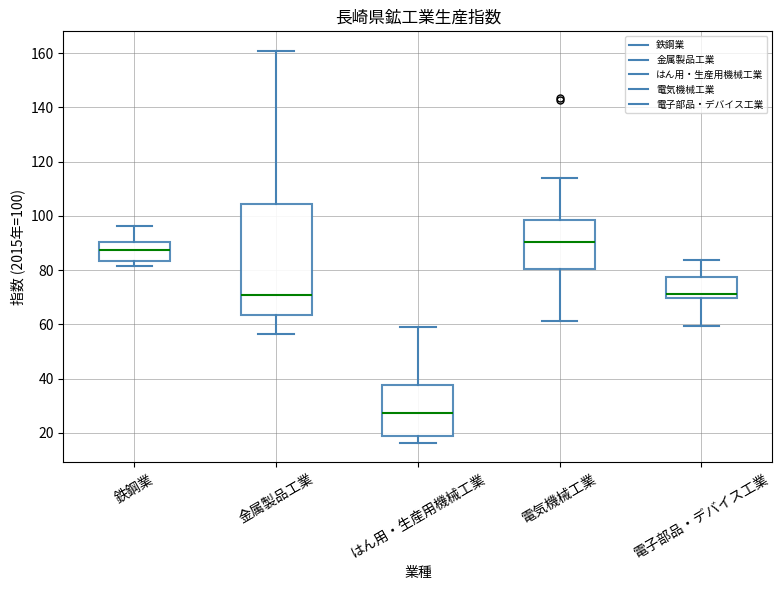

Reading left to right, transcribe this box plot: for each box, give where its median line is, the range the box spans, and where its two whiskers end, as read against the y-axis. The values are not printed on the chart, so give them approximately, as read against the axis.

鉄鋼業: median 88, box 84 to 90, whiskers 82 to 96
金属製品工業: median 70, box 64 to 104, whiskers 56 to 160
はん用・生産用機械工業: median 28, box 18 to 38, whiskers 16 to 60
電気機械工業: median 90, box 80 to 98, whiskers 62 to 114
電子部品・デバイス工業: median 72, box 70 to 78, whiskers 60 to 84